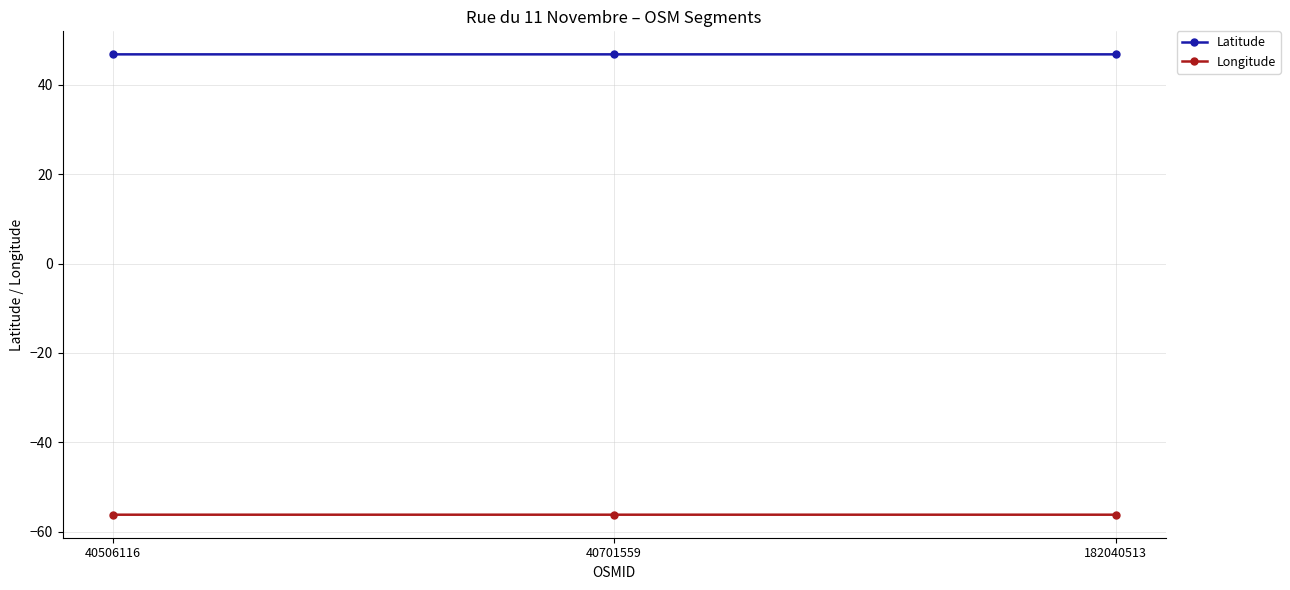

What is the minimum value shown in the chart?

-56.2